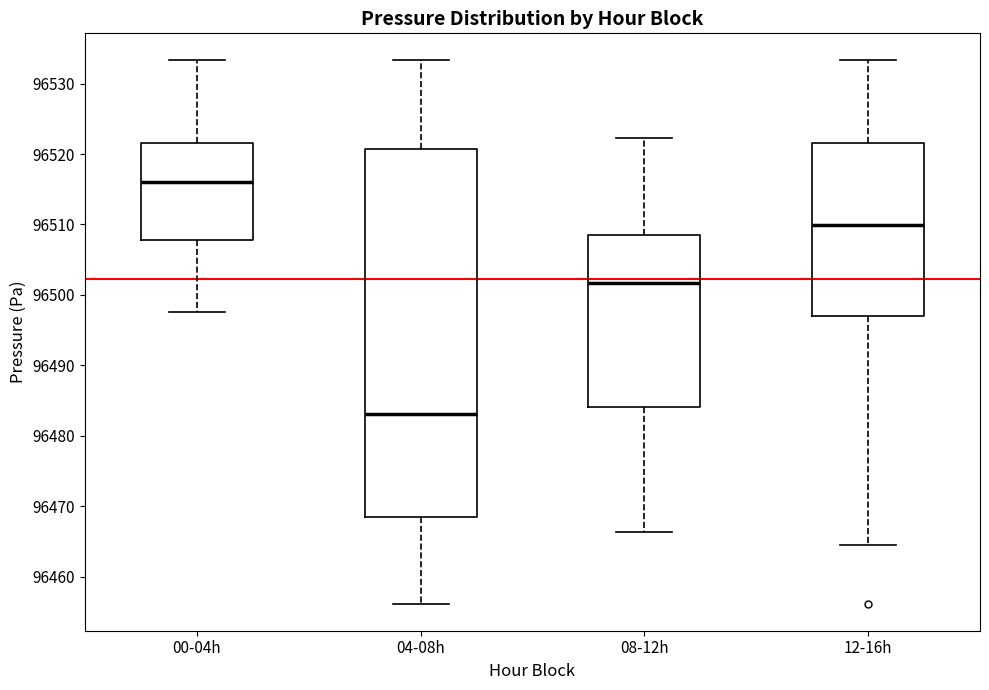

Where is the upper edge of the box for 00-04h on the y-axis? The values are not printed on the chart, so give them approximately, as read against the axis.

96522